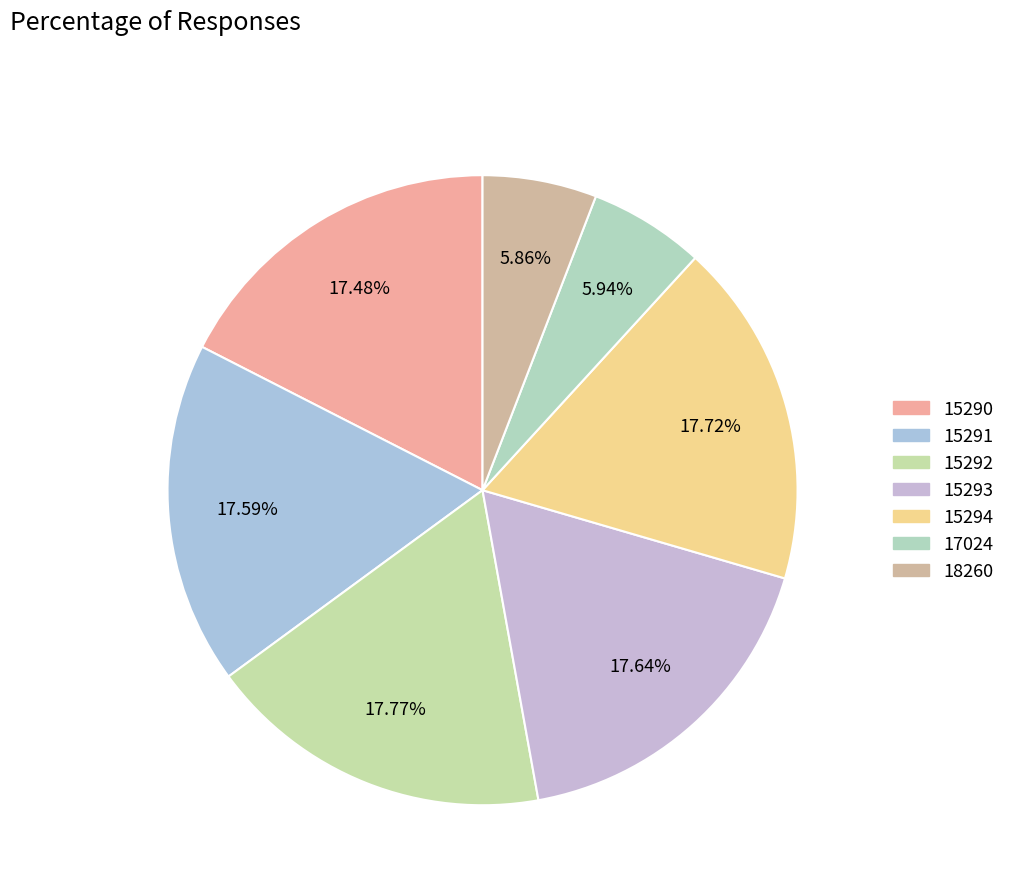

What percentage is the 15293 slice, to the nearest percent?

18%